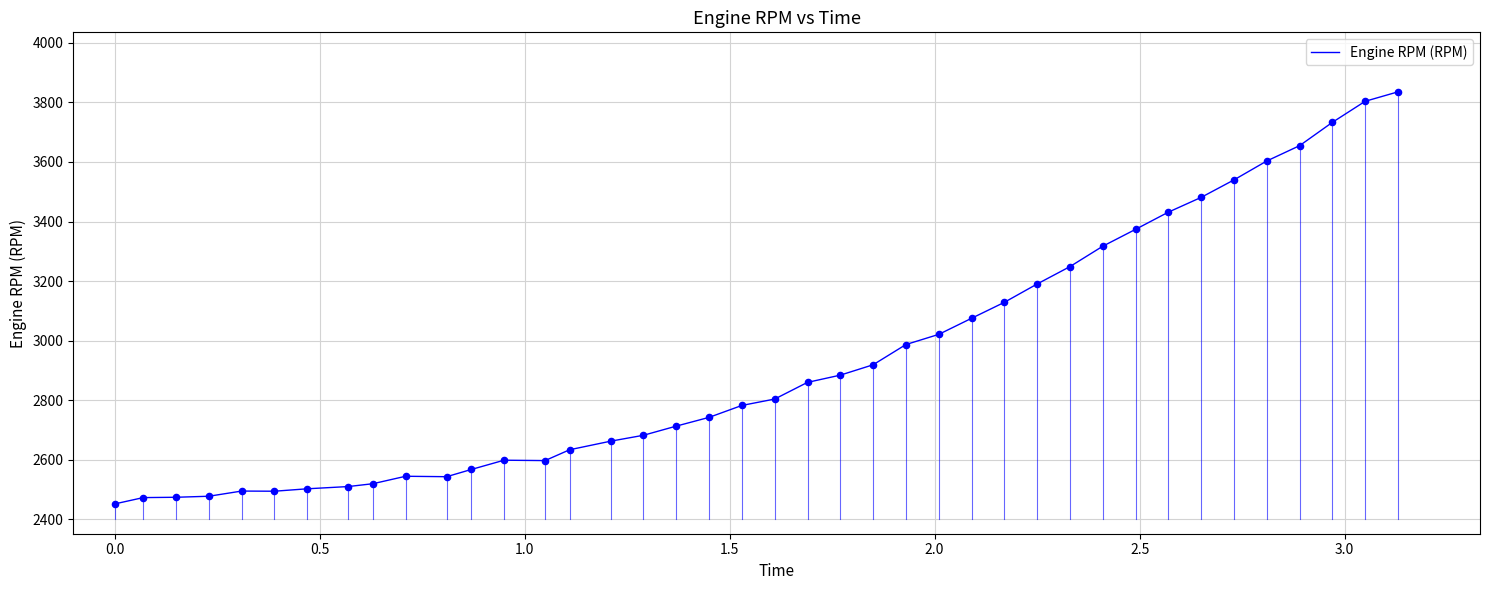

What is the minimum value shown in the chart?

2450.8